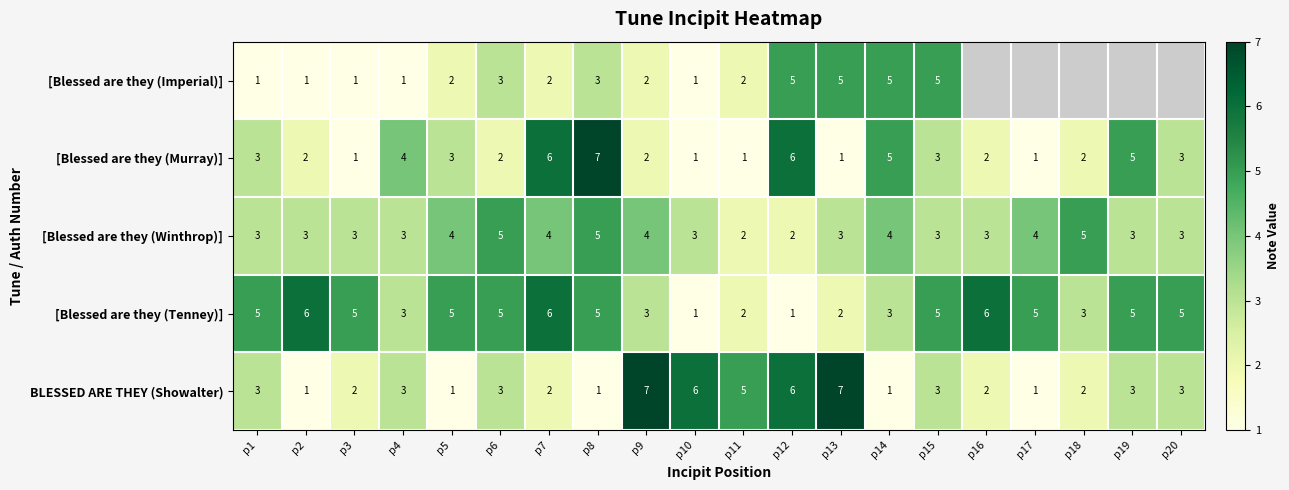

True or false: [Blessed are they (Winthrop)] has a value of 4 at p17.

True